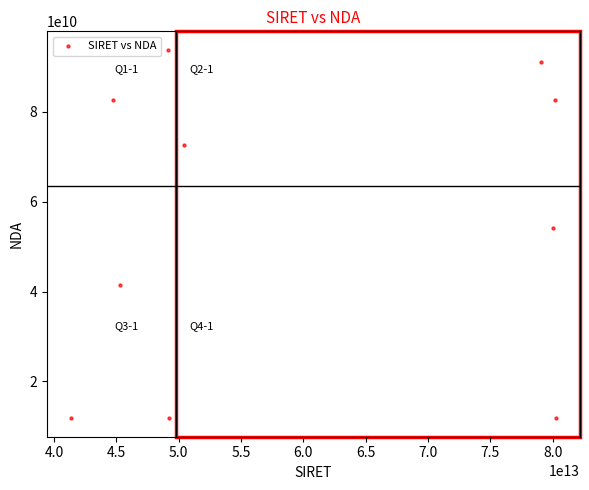

What Y value in the scatter plot is closest to 52809207780?

54170176217